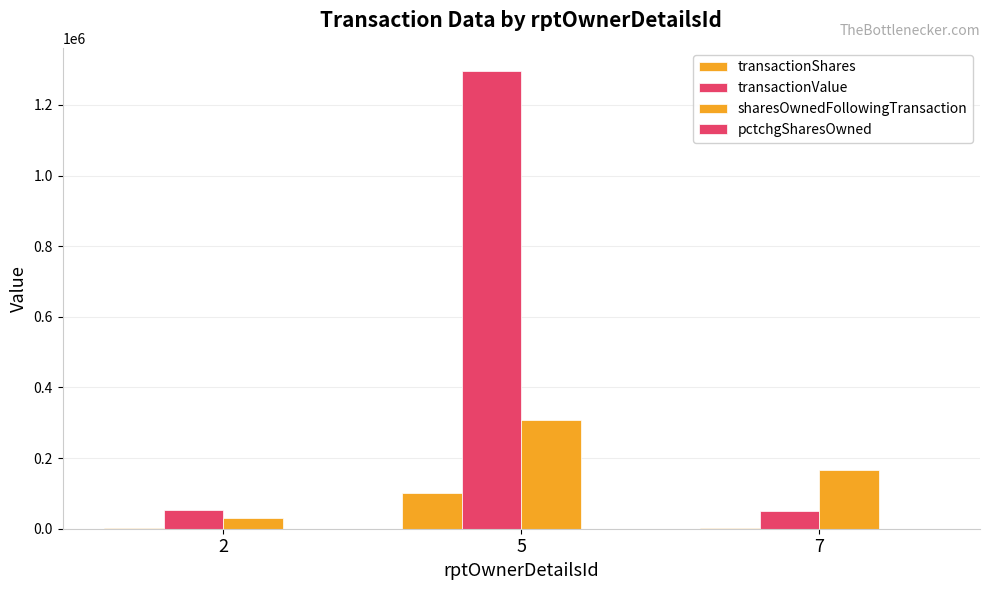

True or false: transactionShares has a value of 2000 at 2.

True